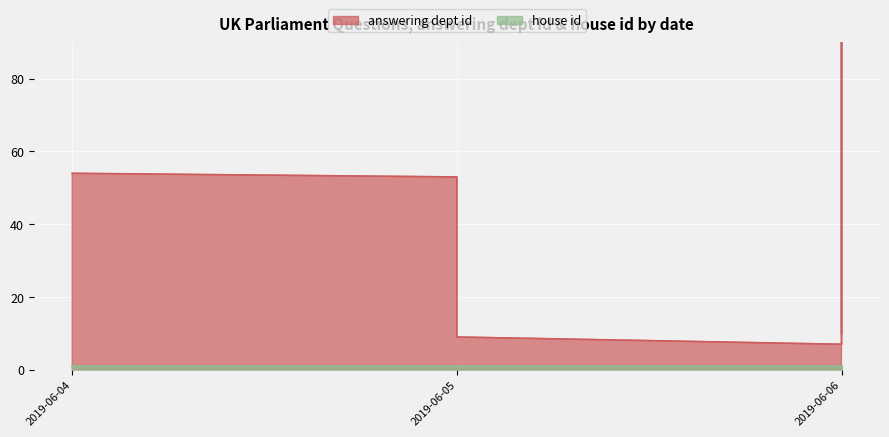

How many interior local peaks (higher than both neighbors) does the data have?

1